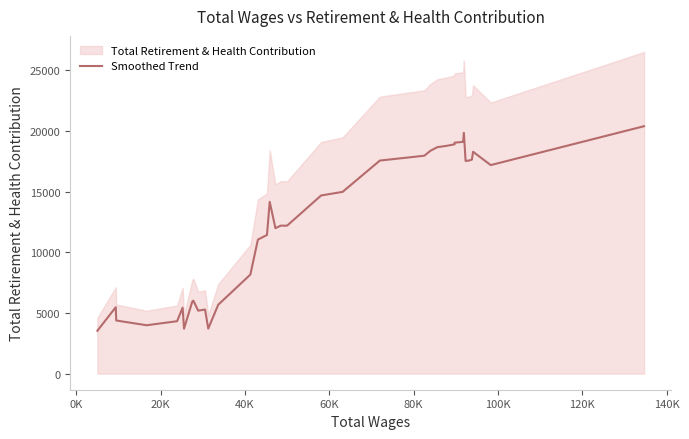

Count the number of categories in the chart.

39